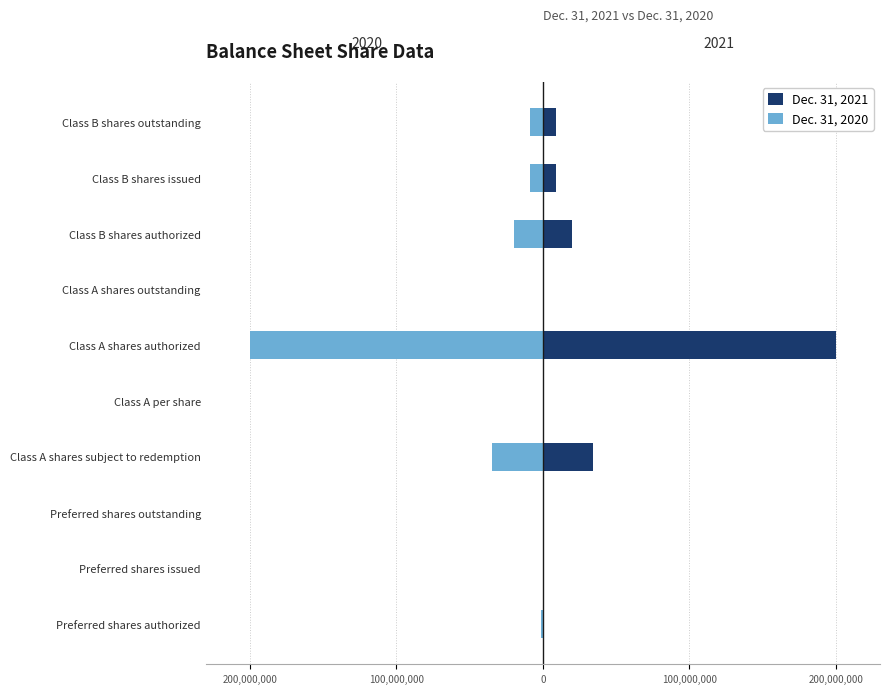

What is the minimum value shown in the chart?

-200000000